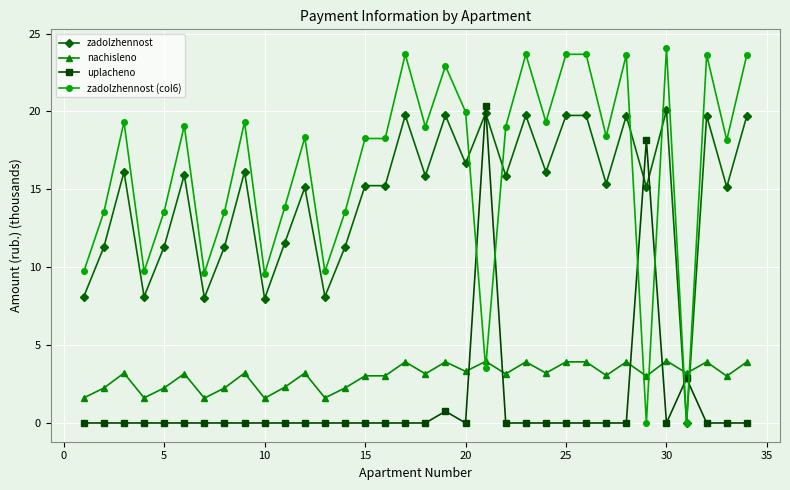

How many times do nachisleno and zadolzhennost cross each other?

2